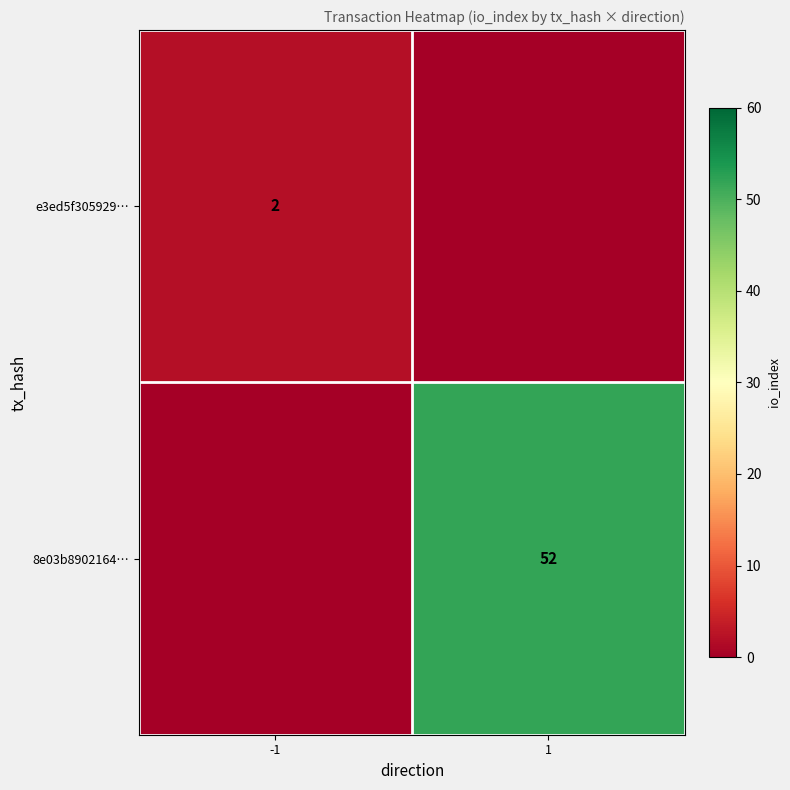

The value of 8e03b8902164… at 1 is 18. True or false?

False